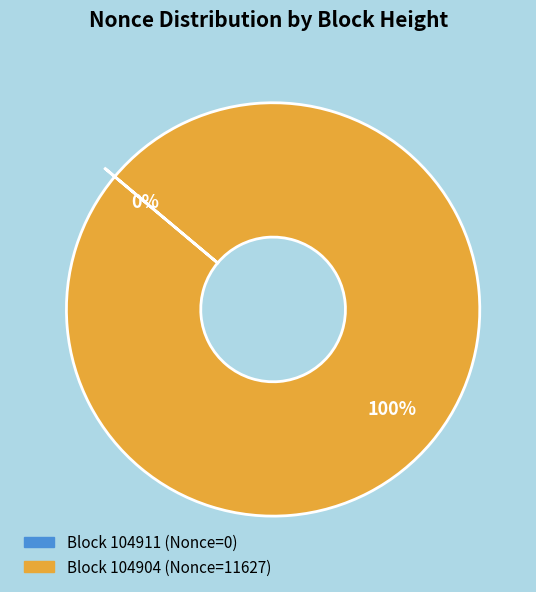

To the nearest percent, what is the average slice percentage?

50%